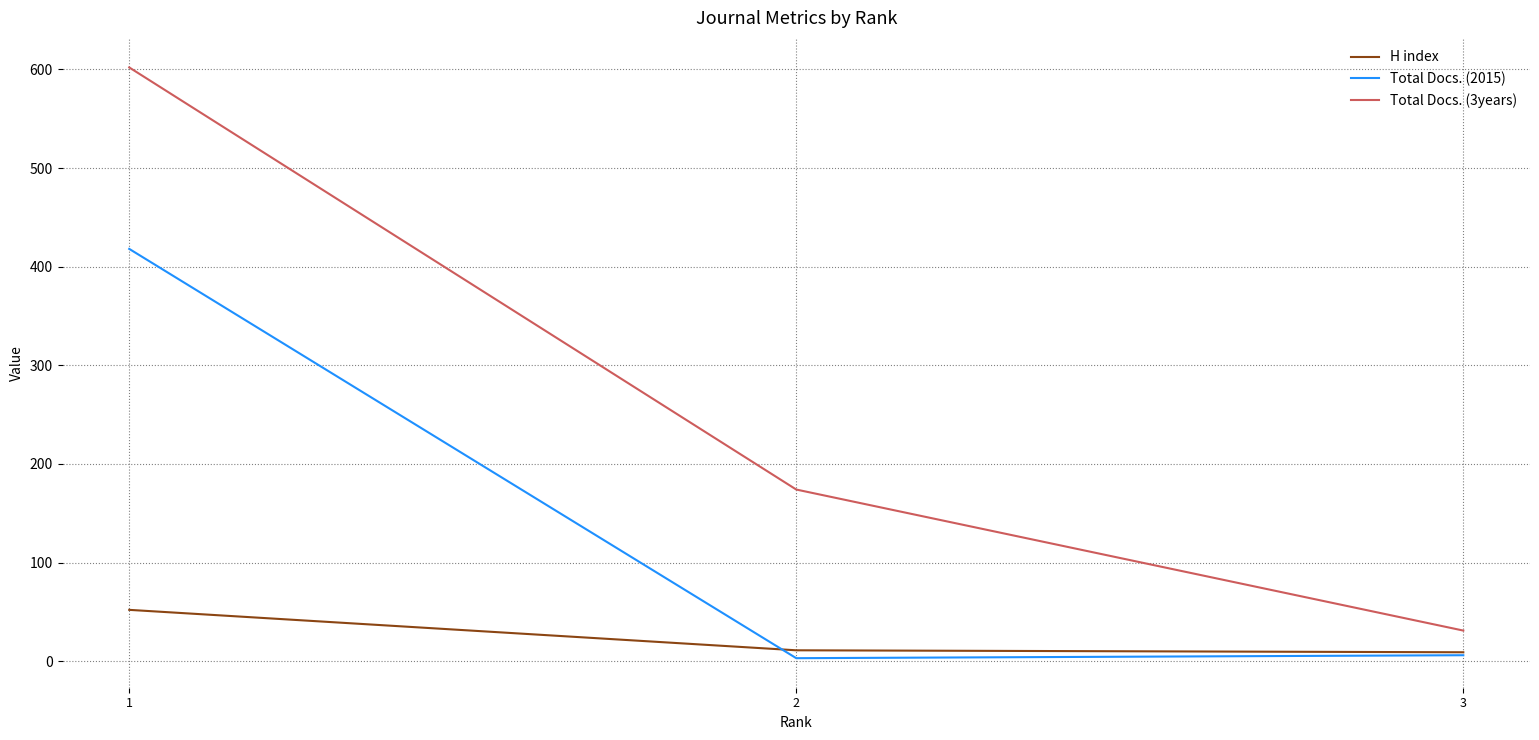

The value of Total Docs. (3years) at 3 is 31. True or false?

True